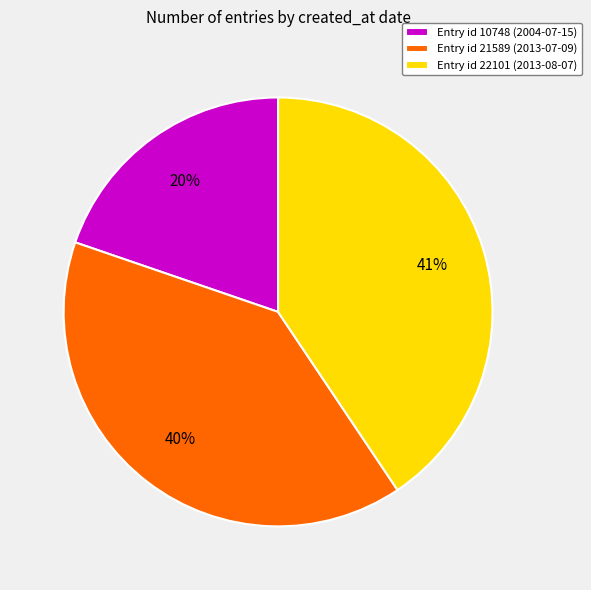

How many slices are in this pie chart?

3